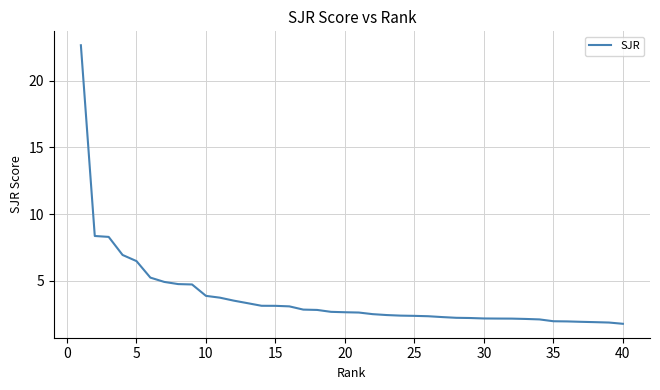

What is the minimum value shown in the chart?

1.8